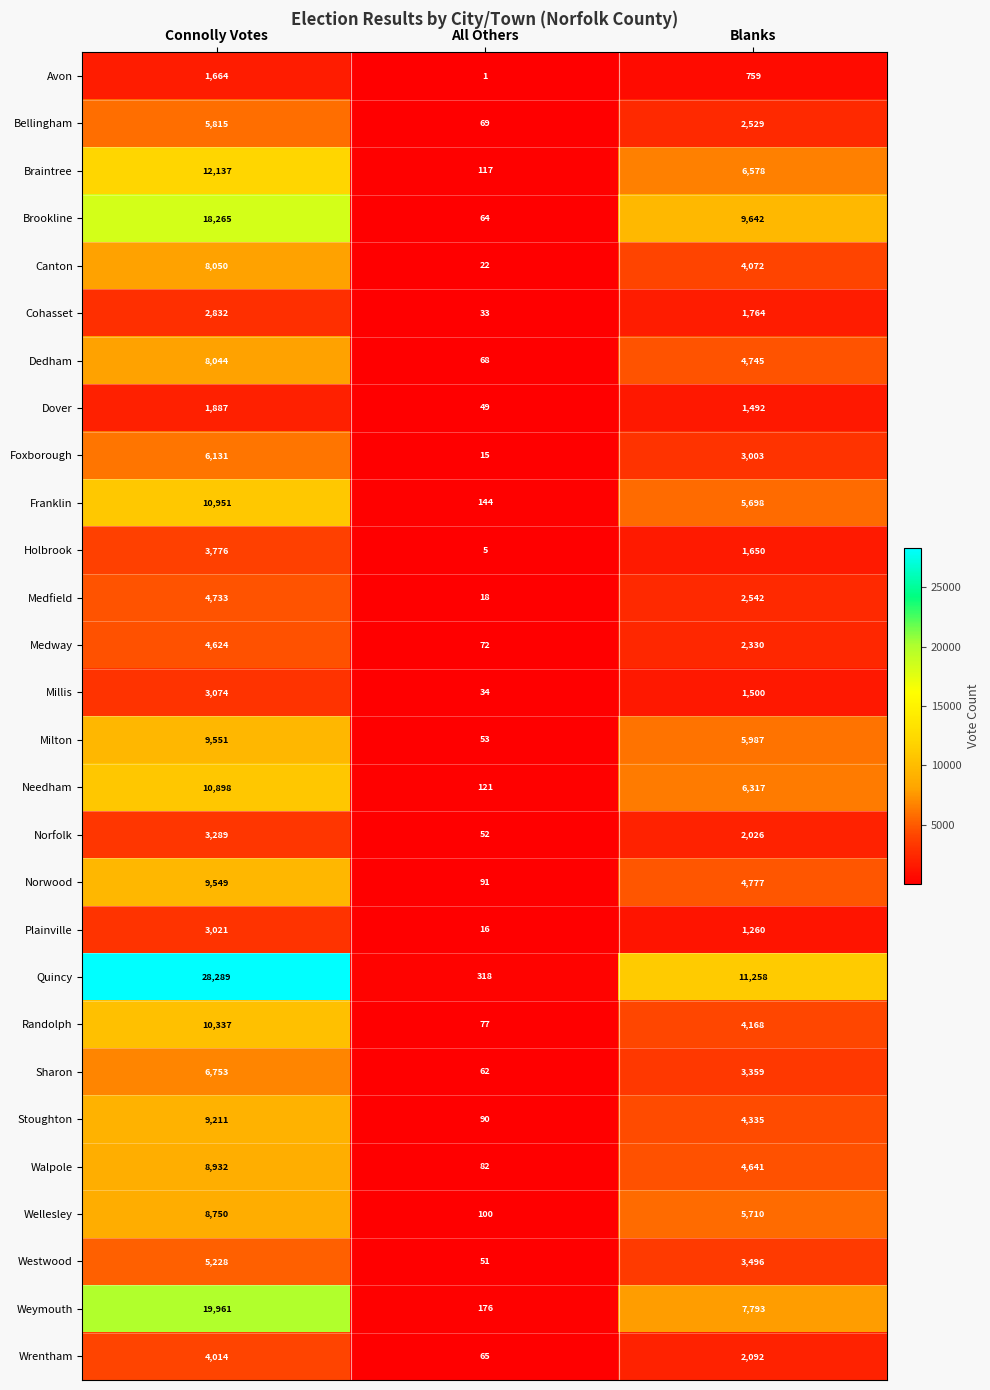

What is the difference between the maximum and minimum values in the Needham series?

10777